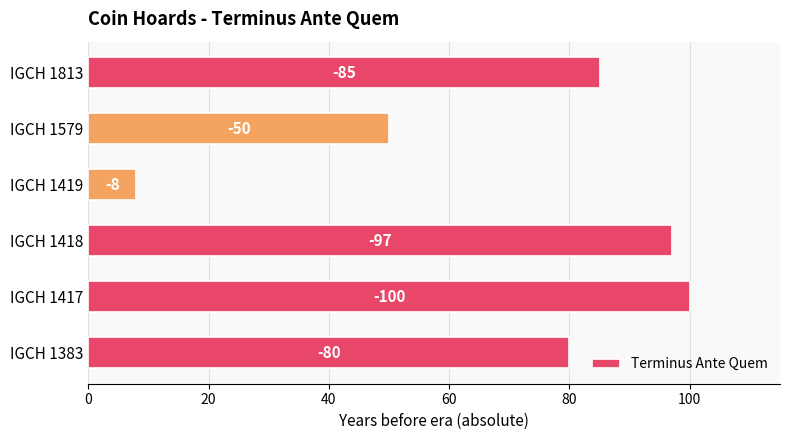

How many bars are there in total?

6